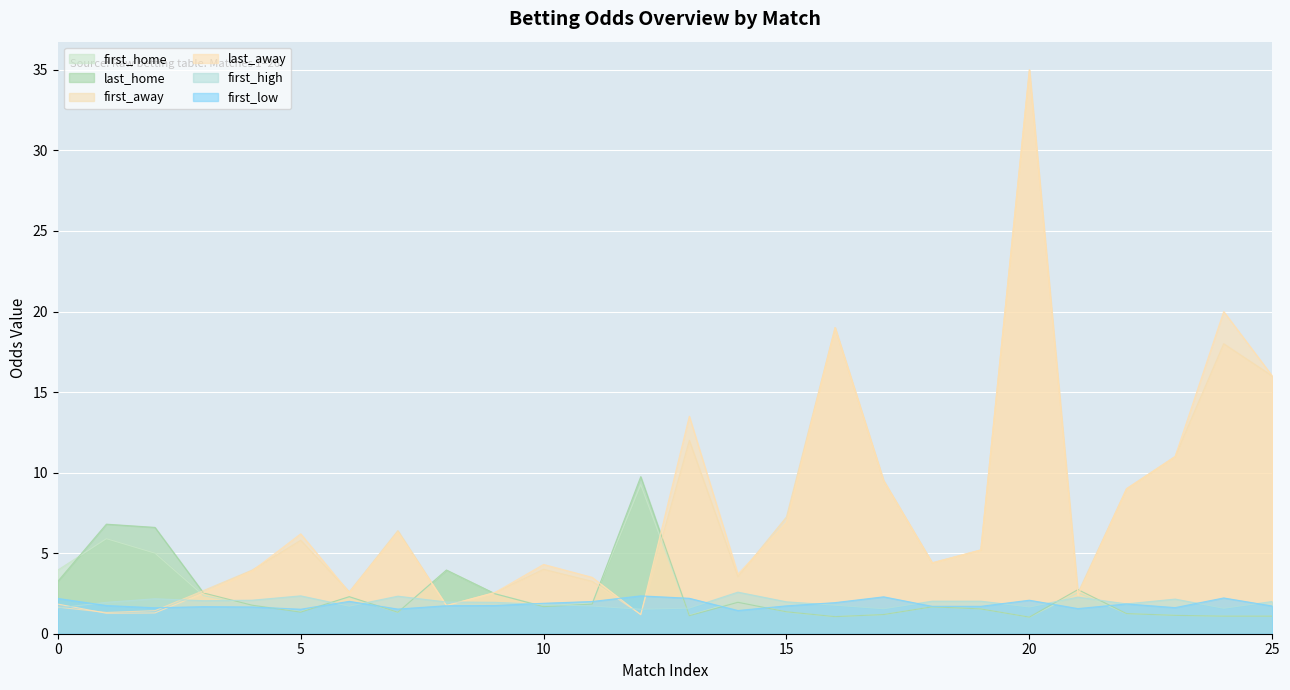

At which label is first_away closest to 18?

23